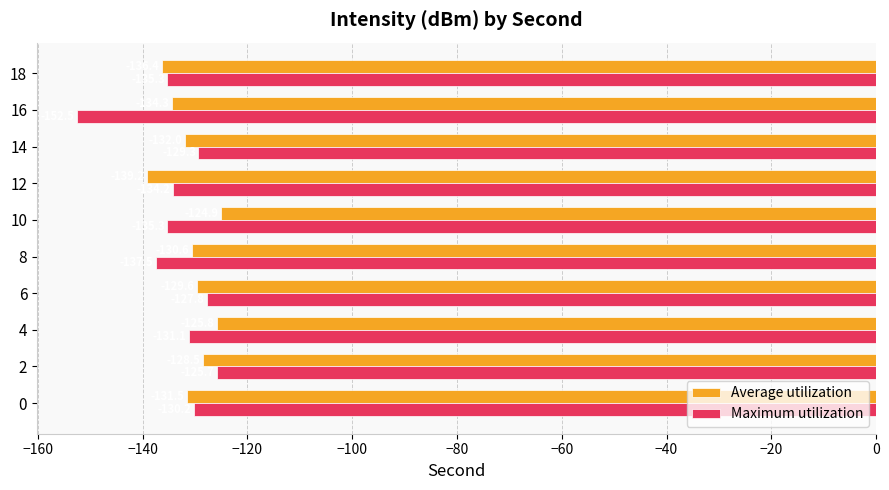

What is the average value of the Average utilization series?

-131.3